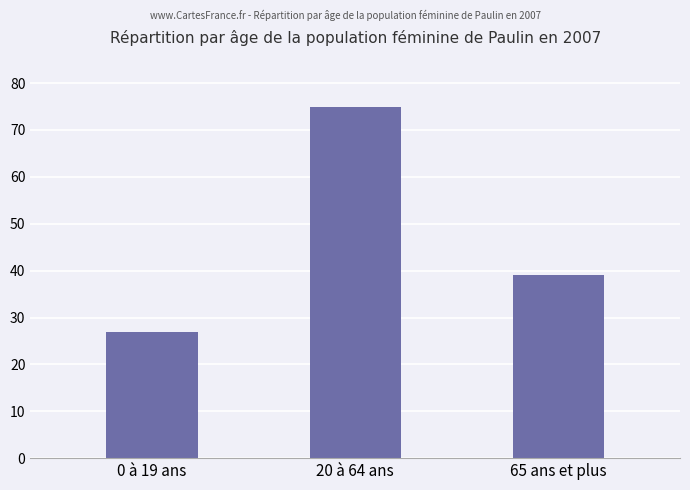

What is the maximum value shown in the chart?

75